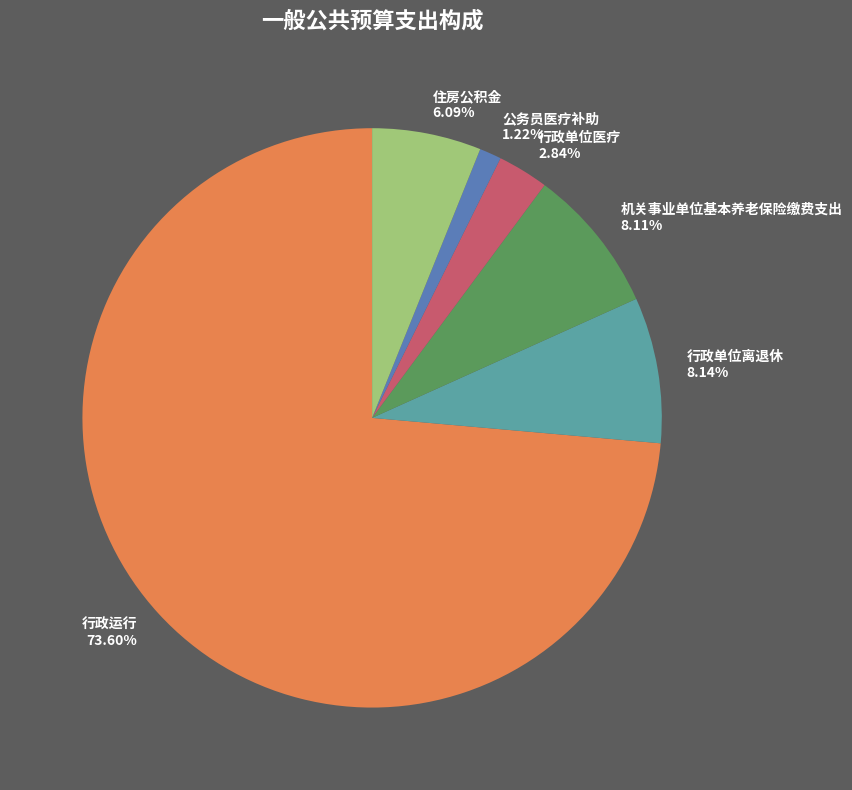

Count the number of slices in the pie.

6